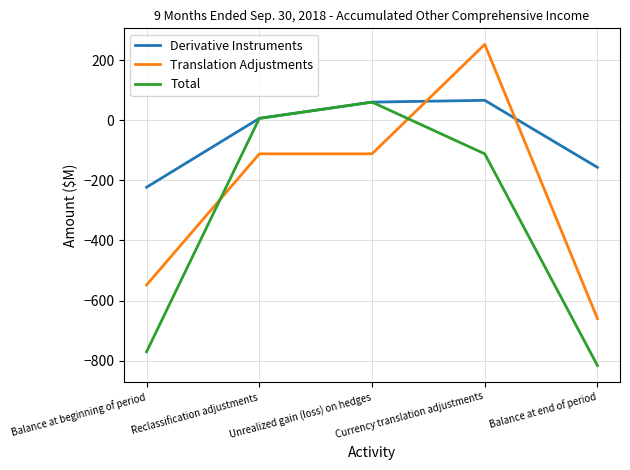

Reading left to right, transcribe all the data shown in this chart.

Derivative Instruments: -223	6	60	66	-157
Translation Adjustments: -548	-112	-112	252	-660
Total: -770	6	60	-112	-816